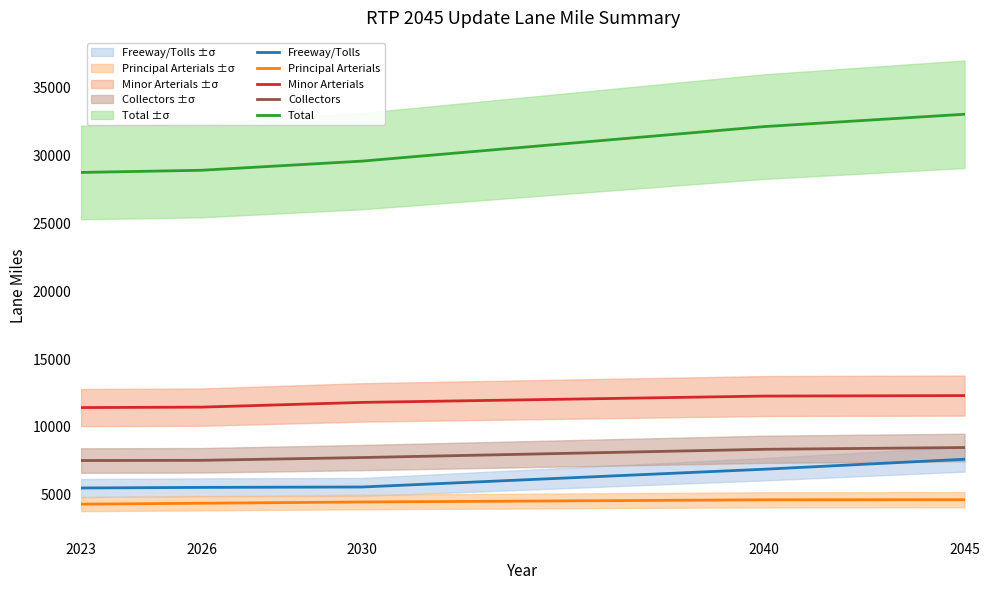

The Freeway/Tolls series shows 10247 at 2045. True or false?

False